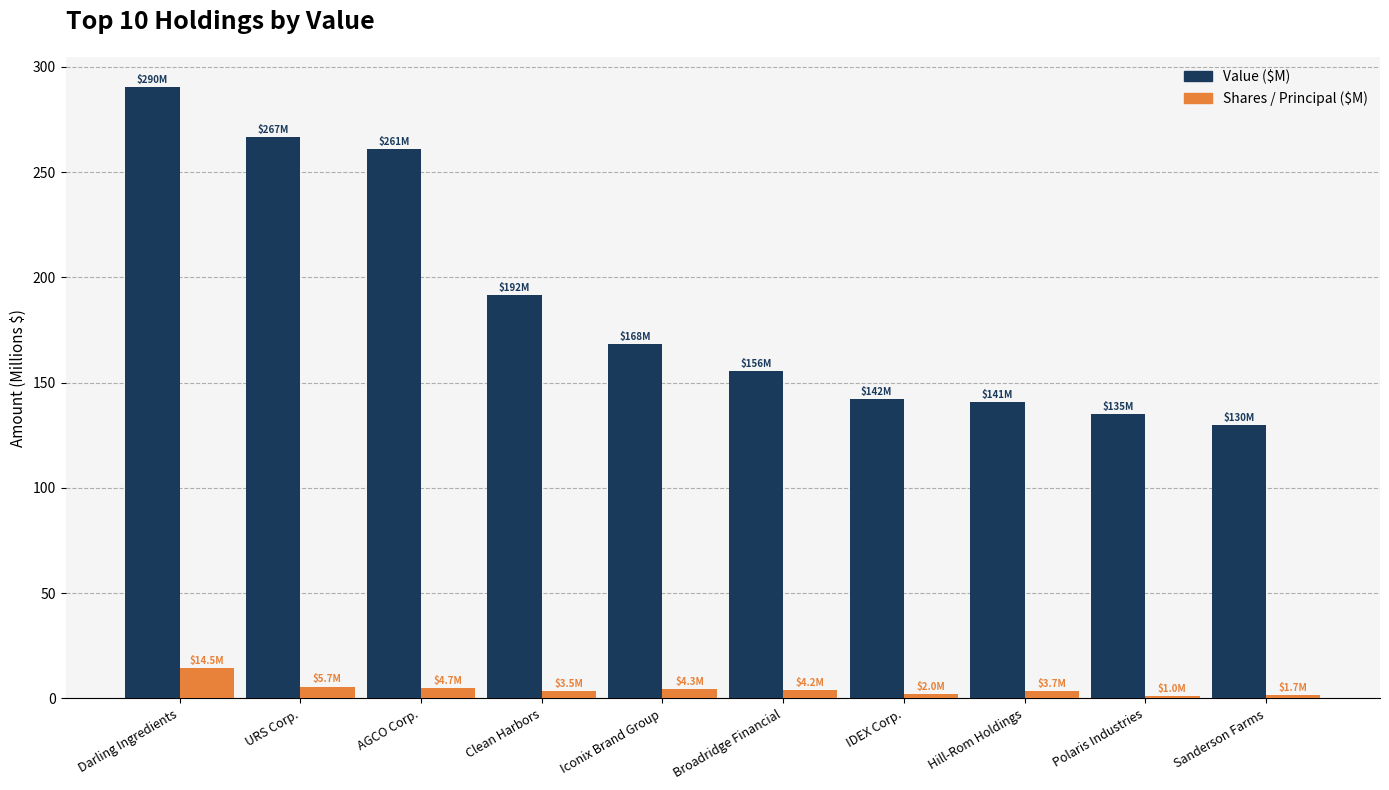

What is the difference between the Shares / Principal ($M) values at Sanderson Farms and Clean Harbors?

1.8